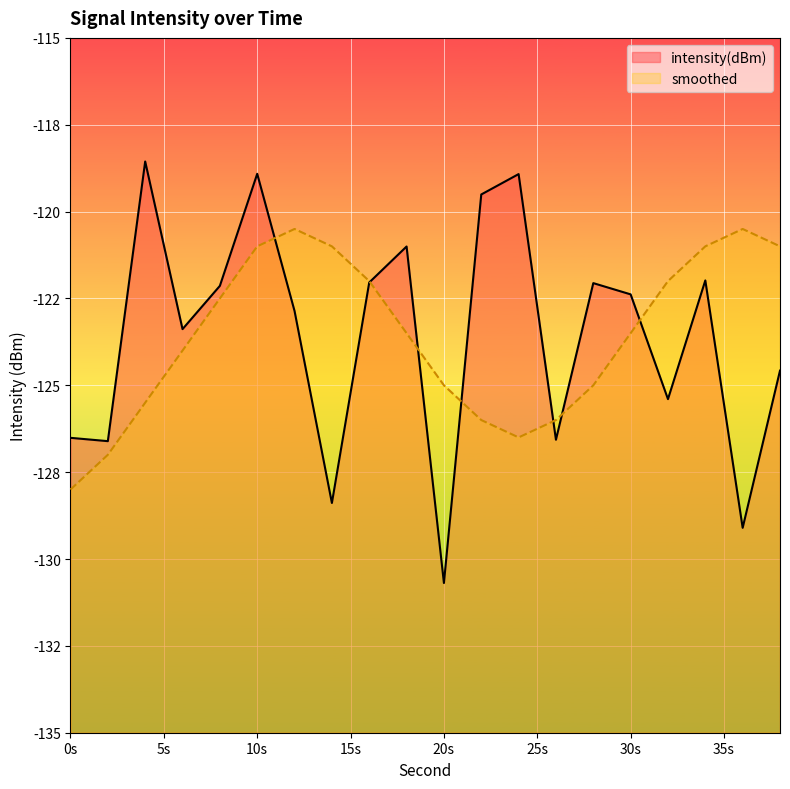

At which category is the sum across all series the highest?

10s